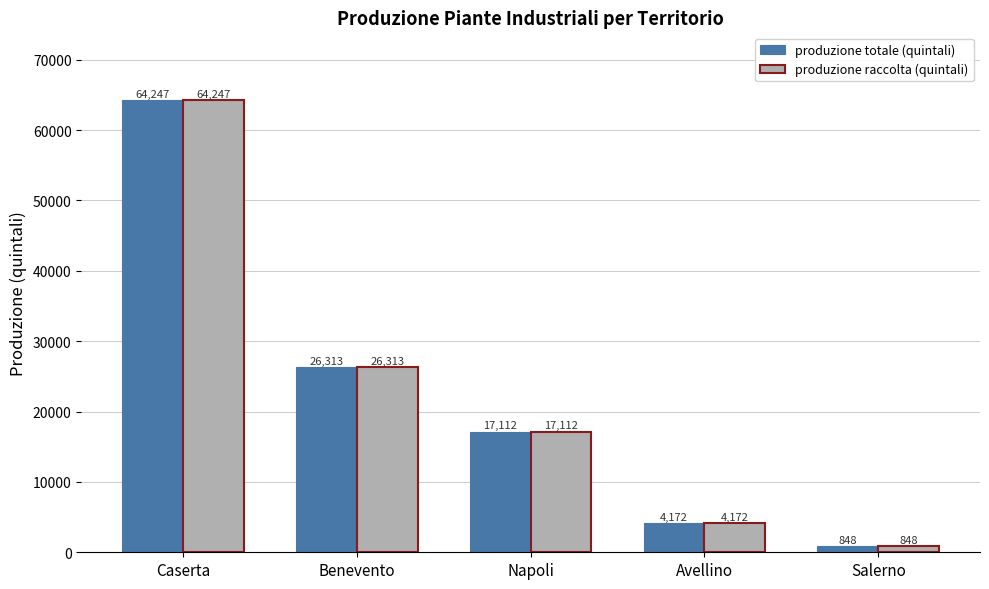

What position from the right is Avellino?

2